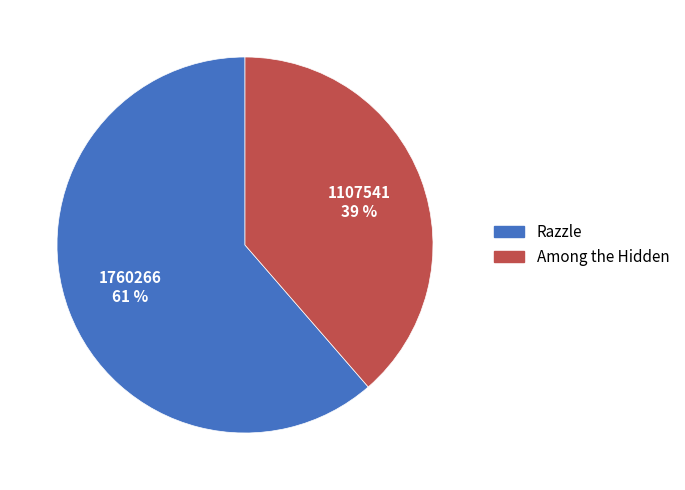

To the nearest percent, what is the combined percentage of Razzle and Among the Hidden?

100%